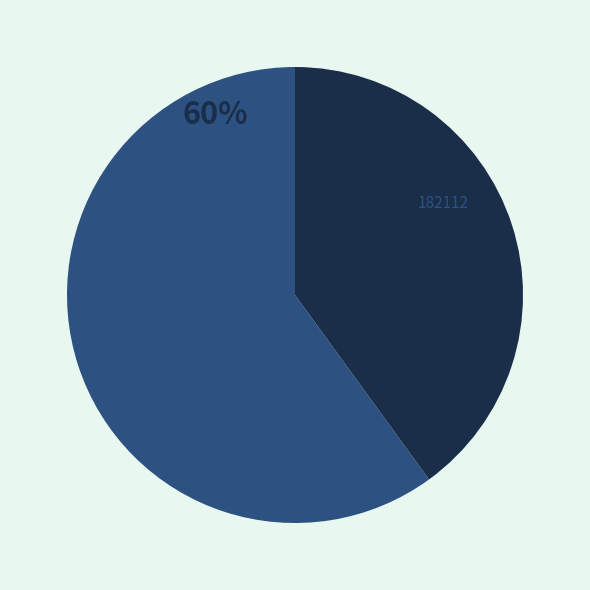

The 182112 slice represents 40% of the pie. True or false?

True